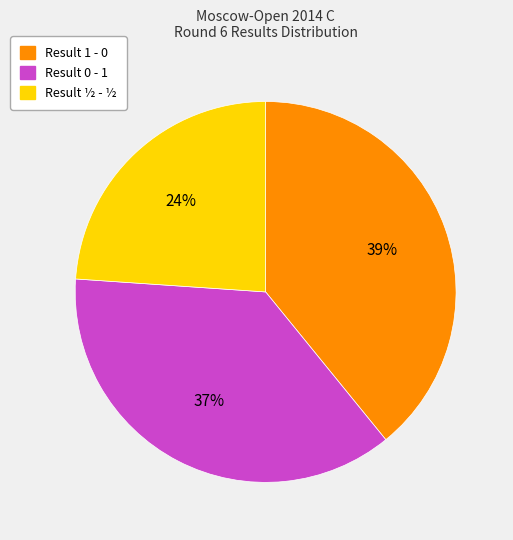

Is there a majority slice in this chart?

No